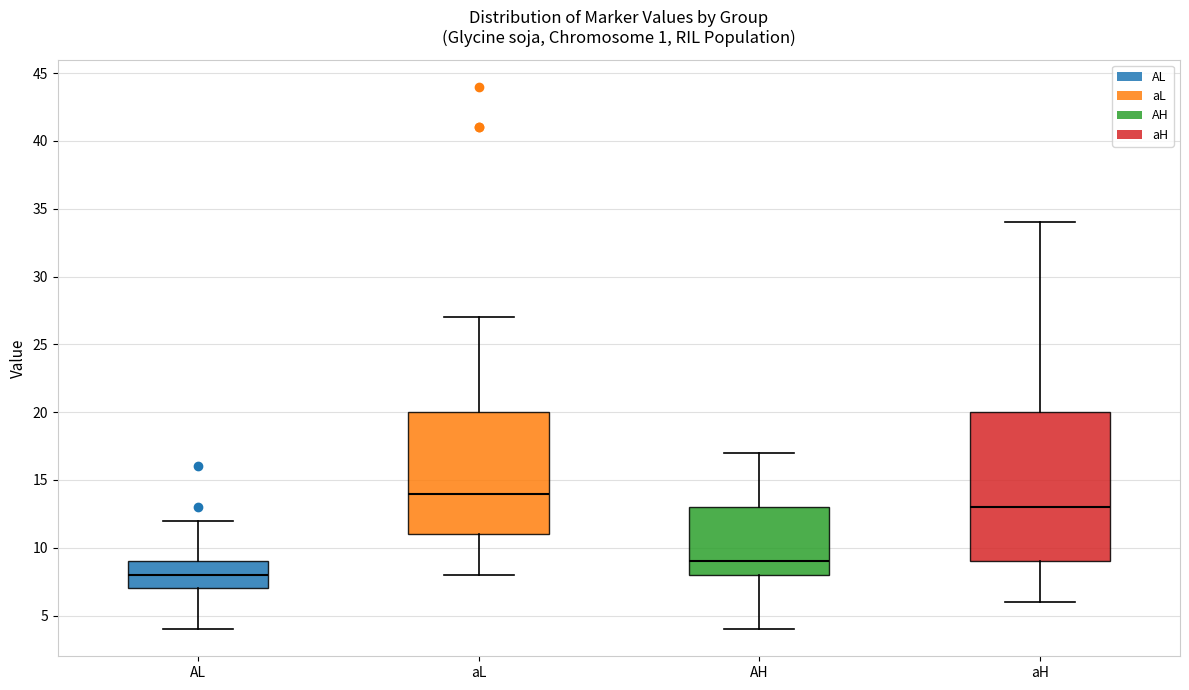

Reading left to right, read every box against the y-axis: the position of its median line, the range the box covers, and the ends of its whiskers. The values are not printed on the chart, so give them approximately, as read against the axis.

AL: median 8, box 7 to 9, whiskers 4 to 12
aL: median 14, box 11 to 20, whiskers 8 to 27
AH: median 9, box 8 to 13, whiskers 4 to 17
aH: median 13, box 9 to 20, whiskers 6 to 34